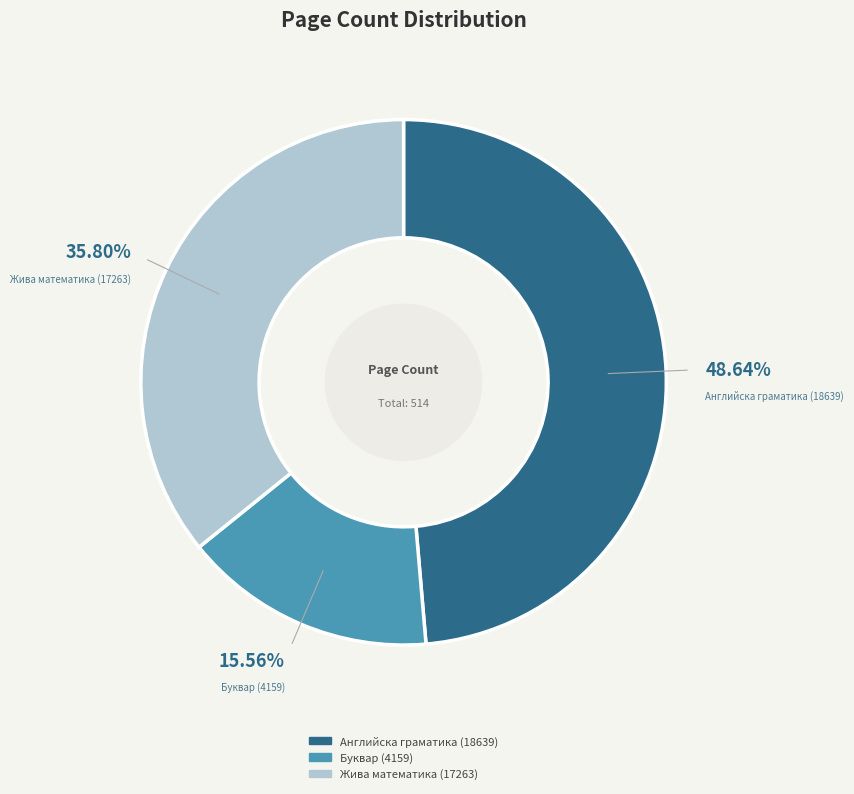

Which has a higher value, Буквар (4159) or Английска граматика (18639)?

Английска граматика (18639)